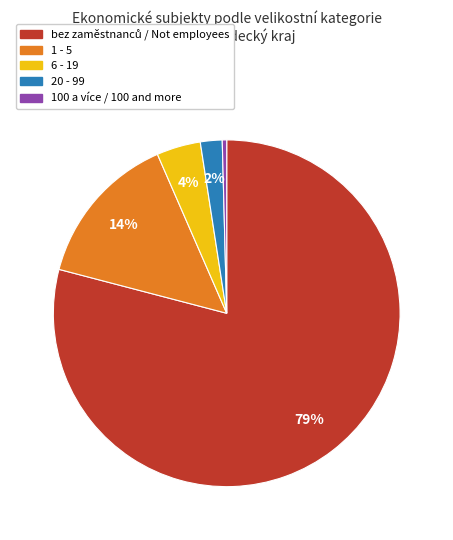

Count the number of slices in the pie.

5